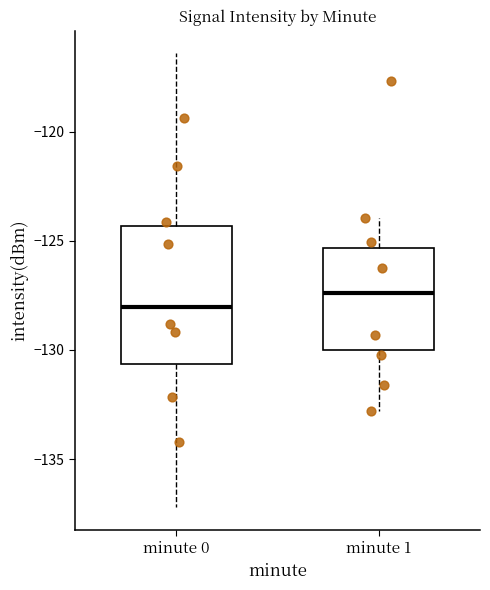

Reading left to right, read every box against the y-axis: the position of its median line, the range the box covers, and the ends of its whiskers. The values are not printed on the chart, so give them approximately, as read against the axis.

minute 0: median -128.0, box -130.5 to -124.5, whiskers -137.0 to -116.5
minute 1: median -127.5, box -130.0 to -125.5, whiskers -133.0 to -124.0